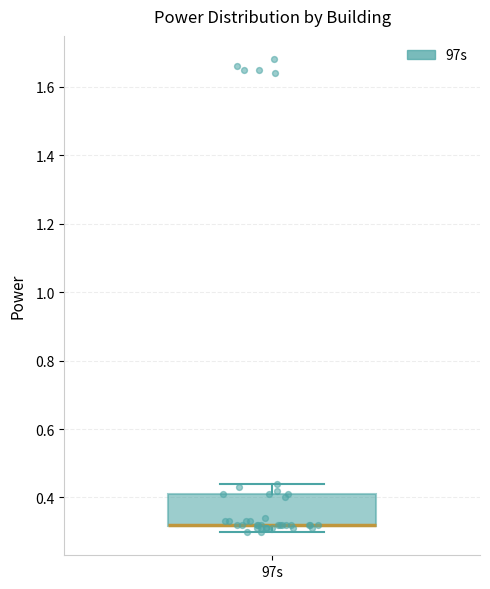

Transcribe this box plot: give where the median line is, the range the box spans, and where the two whiskers end, as read against the y-axis. The values are not printed on the chart, so give them approximately, as read against the axis.

median 0.32 (drawn on the box's lower edge), box 0.32 to 0.42, whiskers 0.30 to 0.44